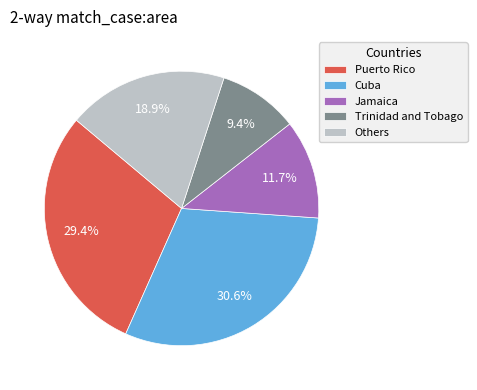

Is Cuba the majority of the pie?

No